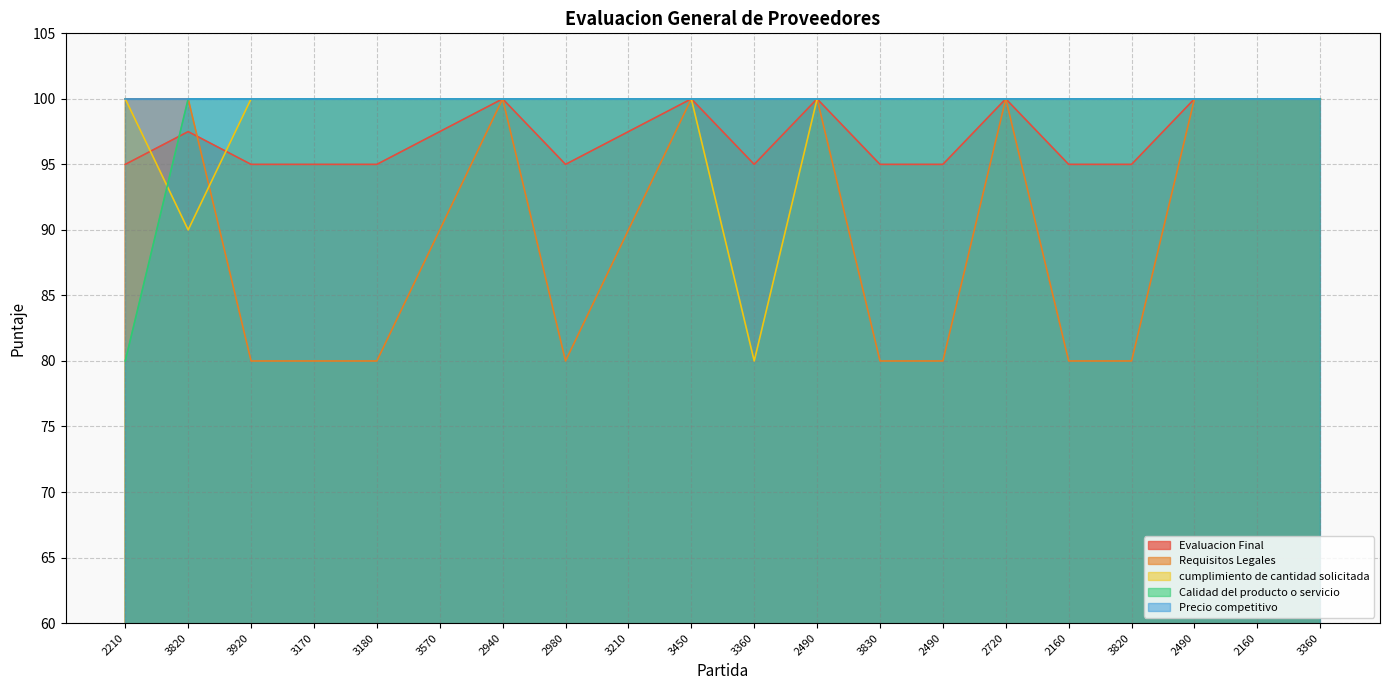

What are all the series names shown in the legend?

Evaluacion Final, Requisitos Legales, cumplimiento de cantidad solicitada, Calidad del producto o servicio, Precio competitivo